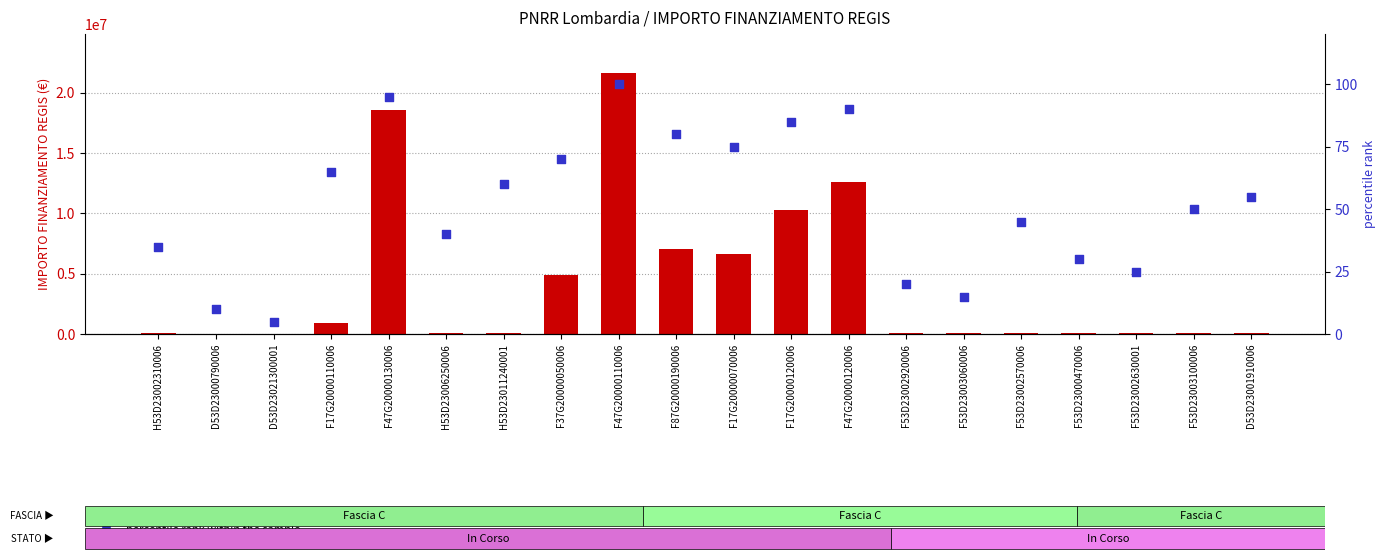

Which series has the largest total across all categories?

IMPORTO FINANZIAMENTO REGIS